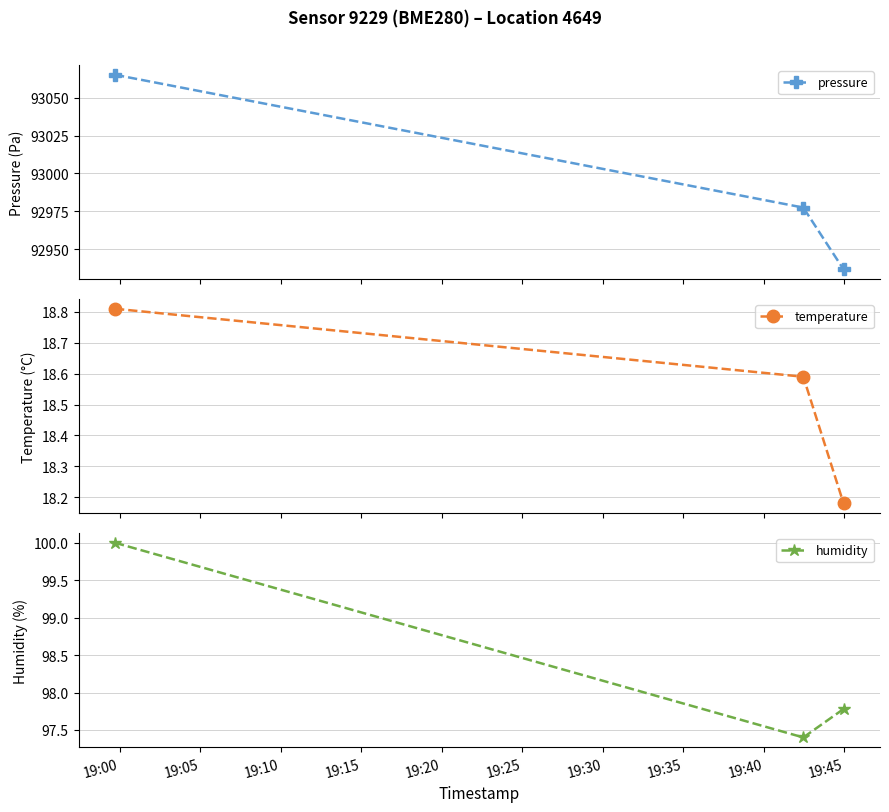

What is the value of the temperature point at the 2nd from the left?

18.6